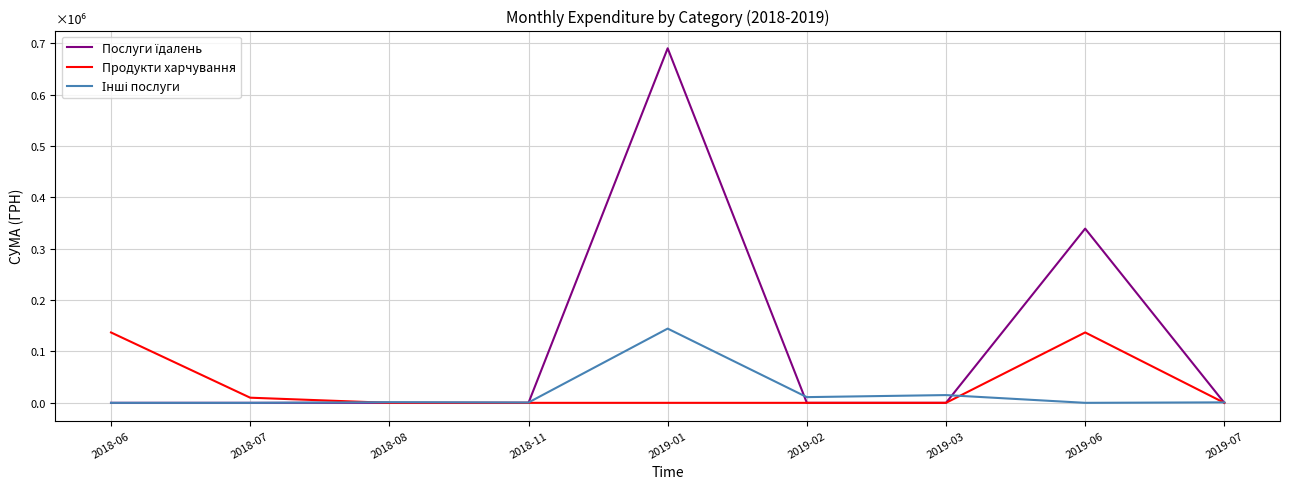

Does the chart display data point markers on the line(s)?

No